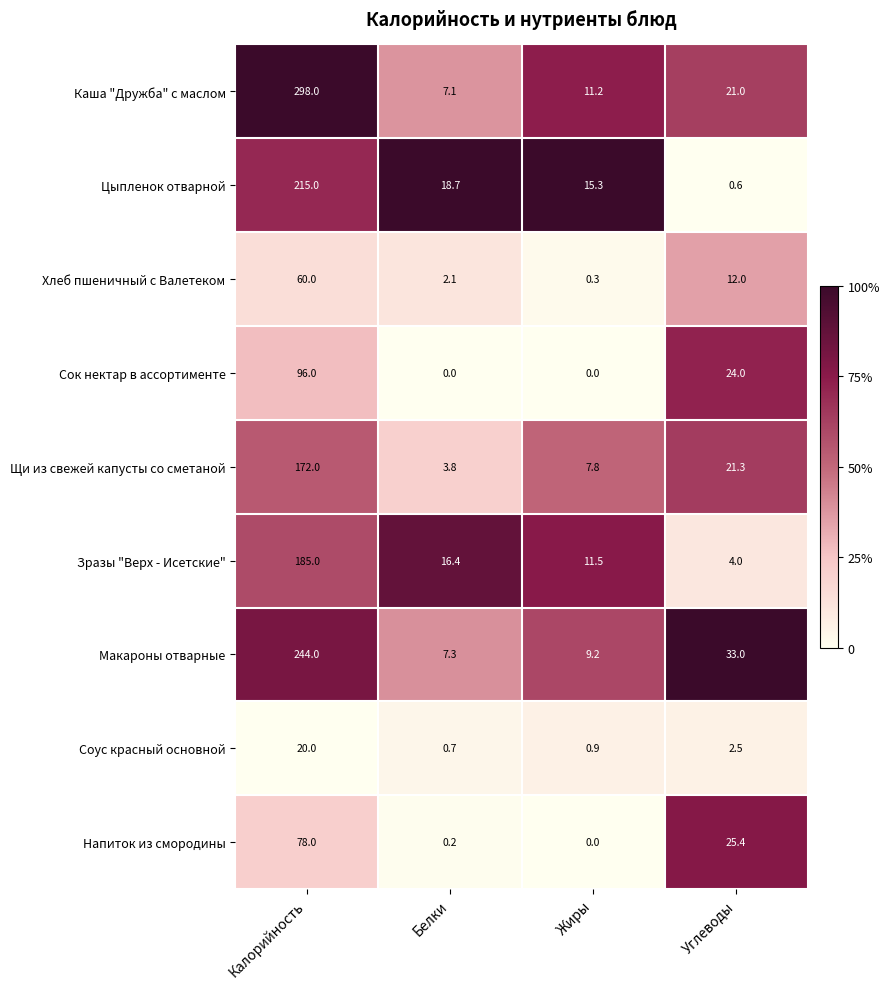

At which category is the sum across all series the highest?

Калорийность